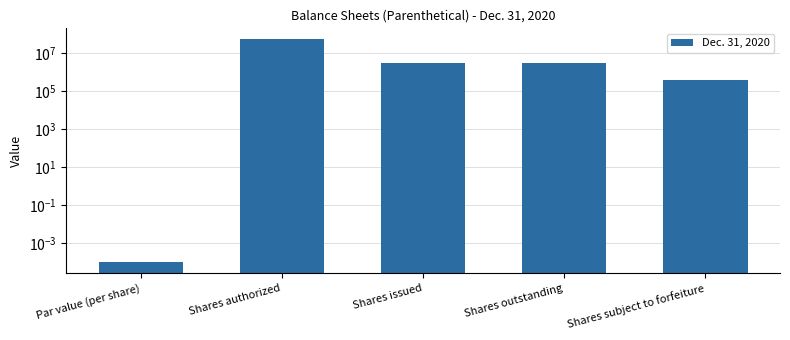

What is the label of the 2nd bar from the left?

Shares authorized